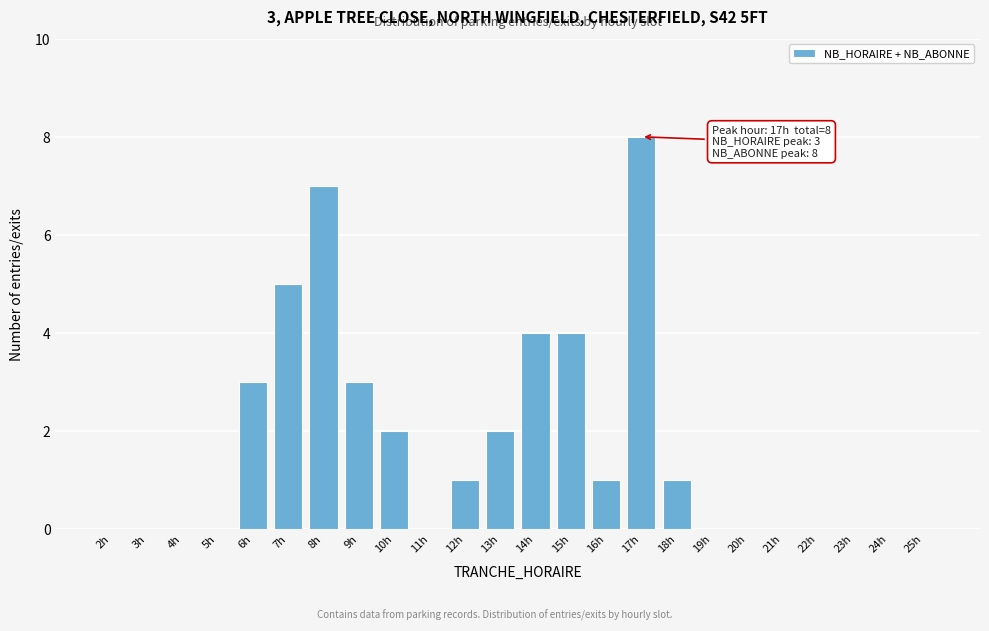

Reading left to right, extract all data points from this chart.

2h=0	3h=0	4h=0	5h=0	6h=3	7h=5	8h=7	9h=3	10h=2	11h=0	12h=1	13h=2	14h=4	15h=4	16h=1	17h=8	18h=1	19h=0	20h=0	21h=0	22h=0	23h=0	24h=0	25h=0